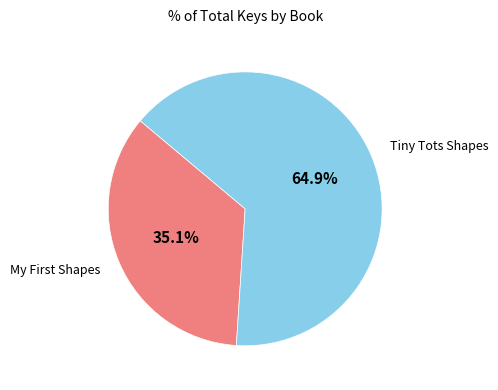

True or false: Tiny Tots Shapes accounts for 65% of the total.

True